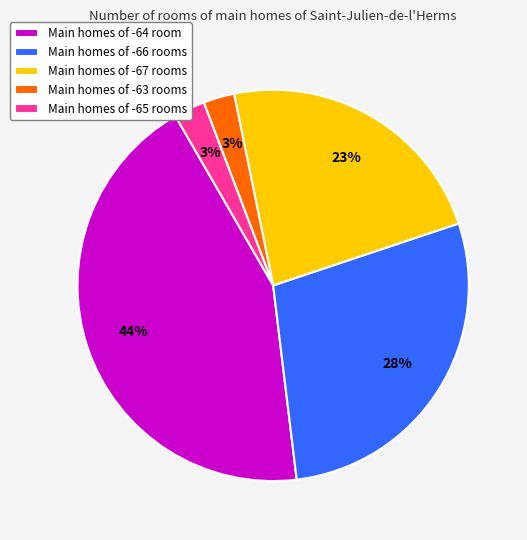

Count the number of slices in the pie.

5